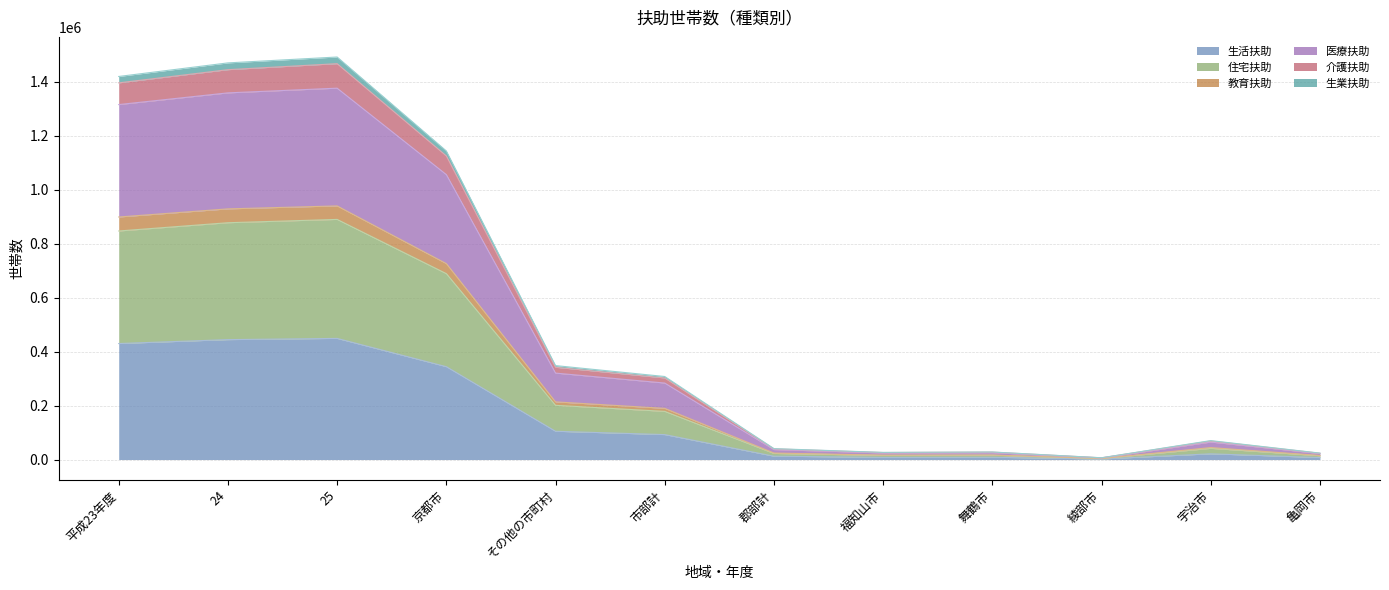

What is the difference between the maximum and second lowest values in the 生活扶助 series?

441384